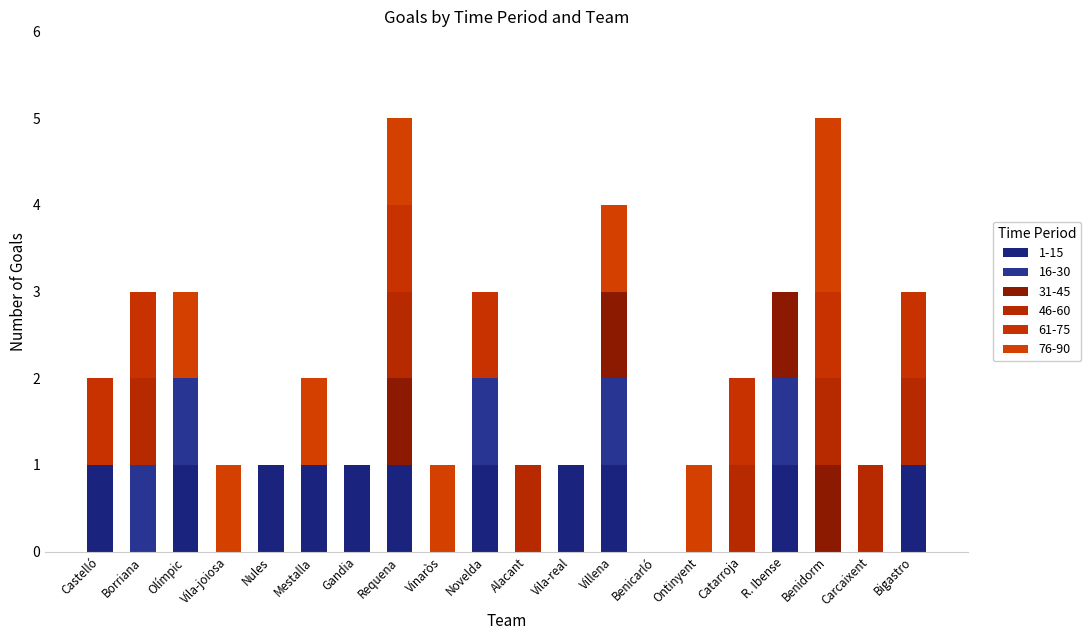

At how many categories does at least one series exceed 0?

19